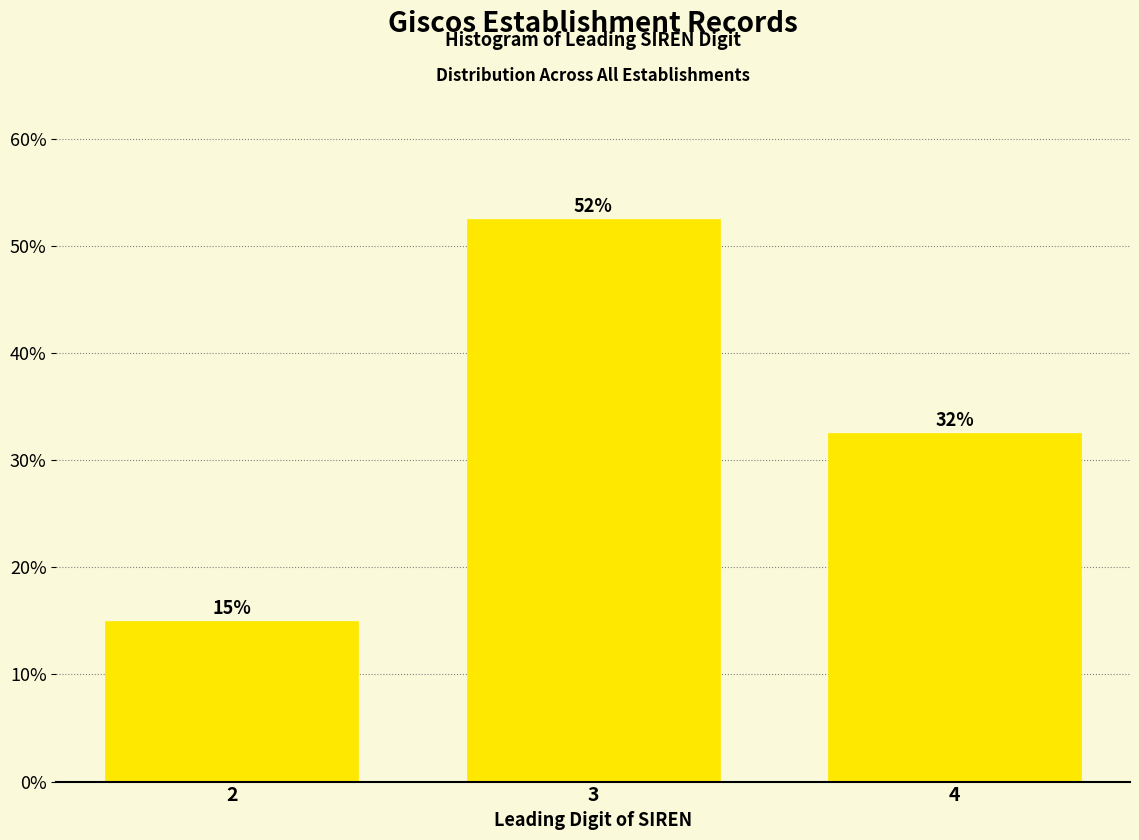

How many bars are there in total?

3